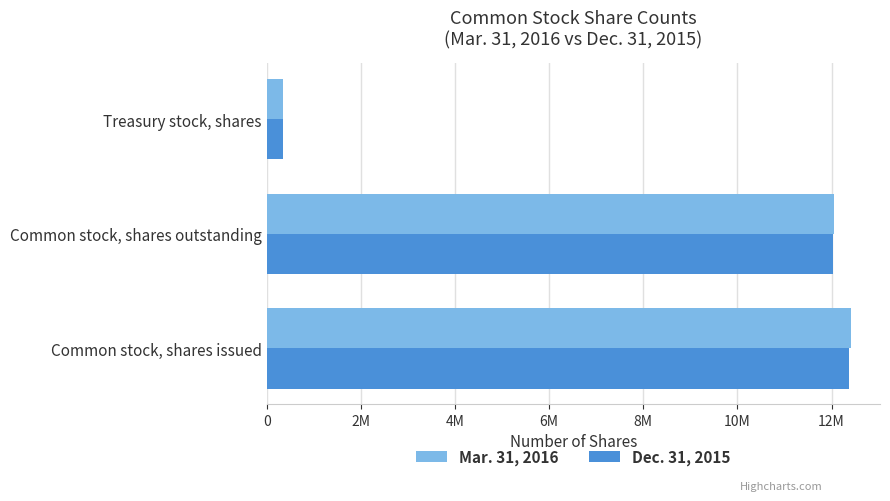

Rank the categories by Mar. 31, 2016 value from lowest to highest.

Treasury stock, shares, Common stock, shares outstanding, Common stock, shares issued